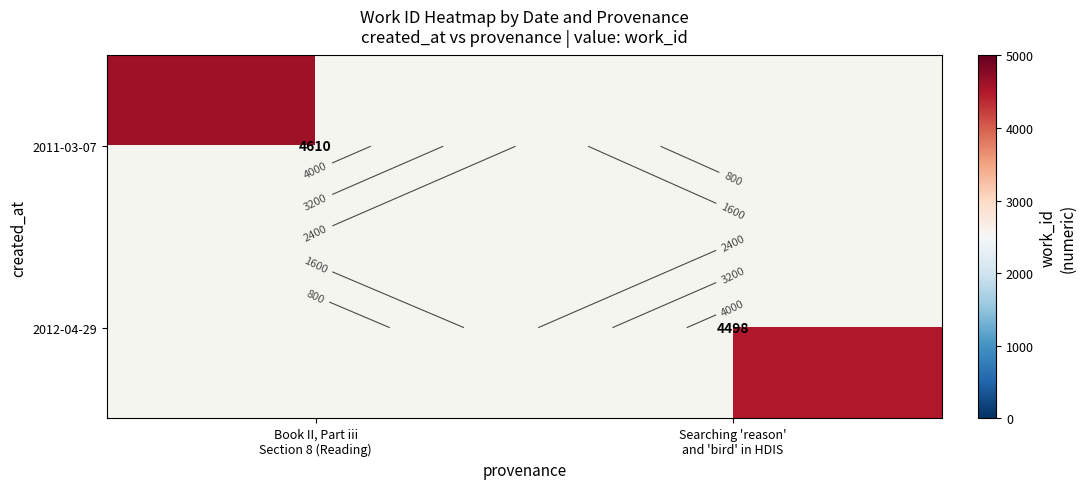

At Searching 'reason' and 'bird' in HDIS, list the series in order from smallest to largest.

2011-03-07, 2012-04-29